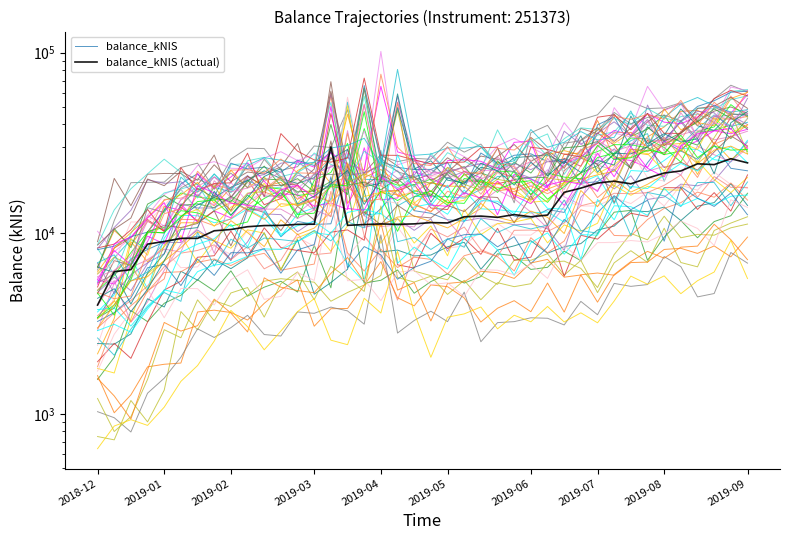

Count the number of data series in this chart.

2